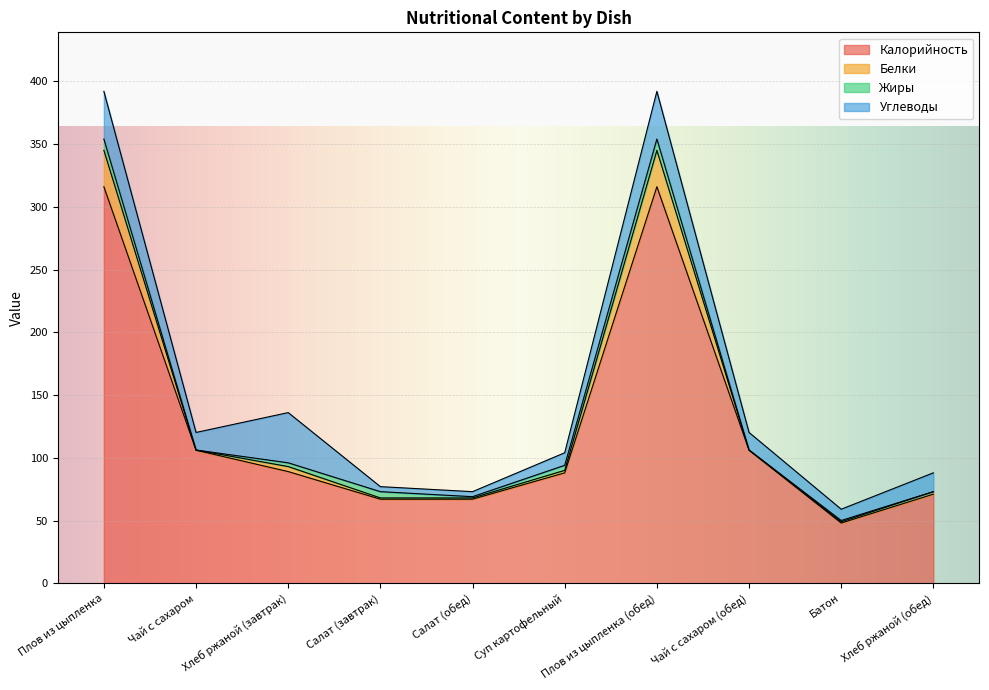

The value of Калорийность at Салат (завтрак) is 67.0. True or false?

True